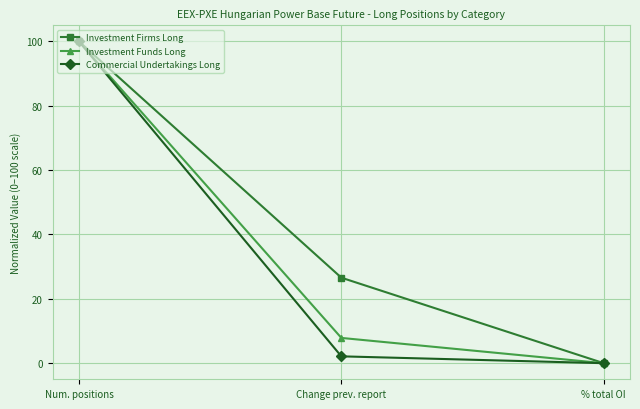

What is the label of the 2nd point from the left?

Change prev. report